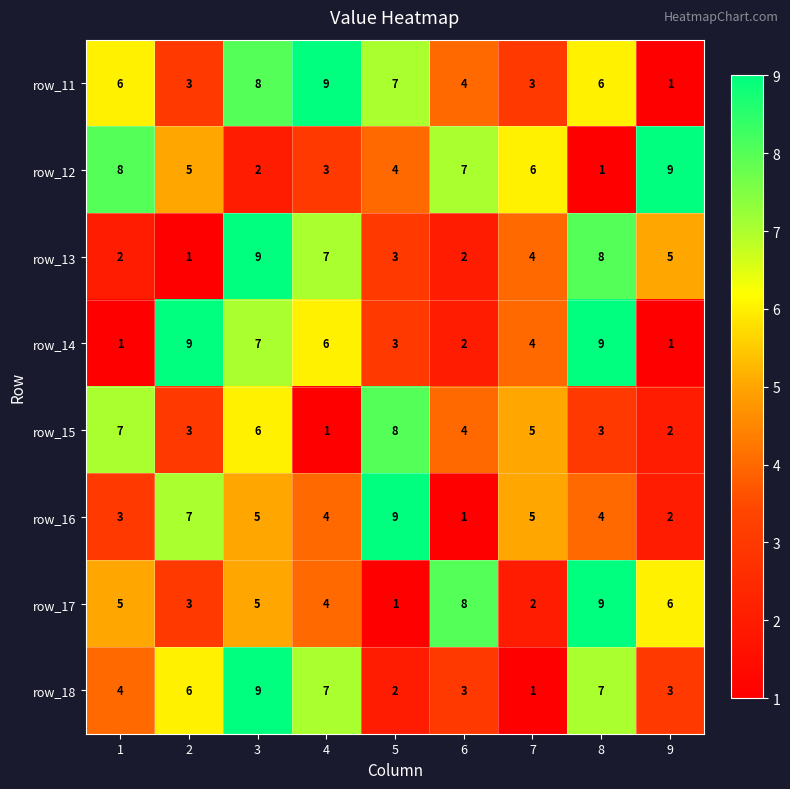

How many row_18 values are between 3 and 7?

6